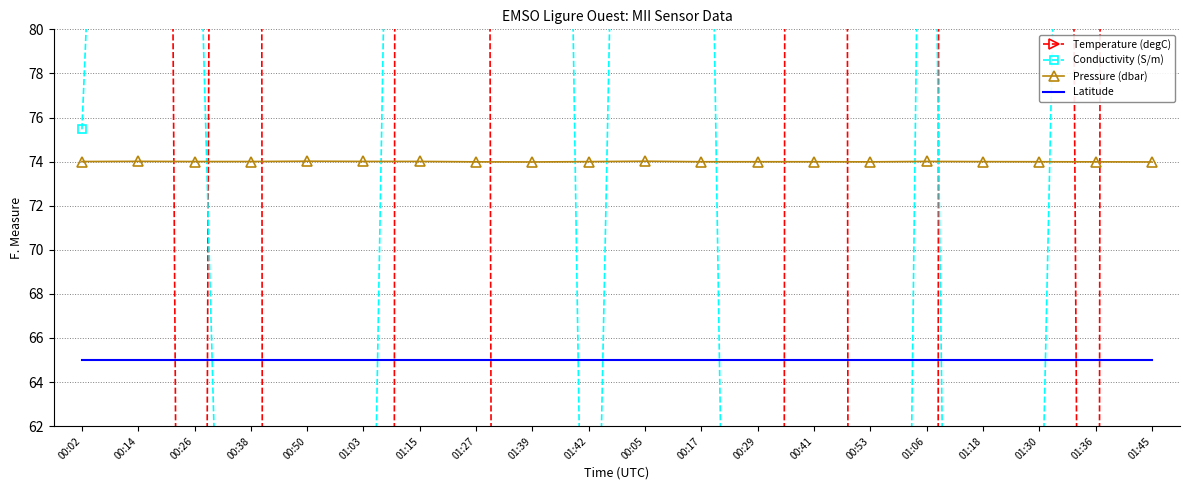

What is the difference between the maximum and minimum values in the Conductivity (S/m) series?

349.9